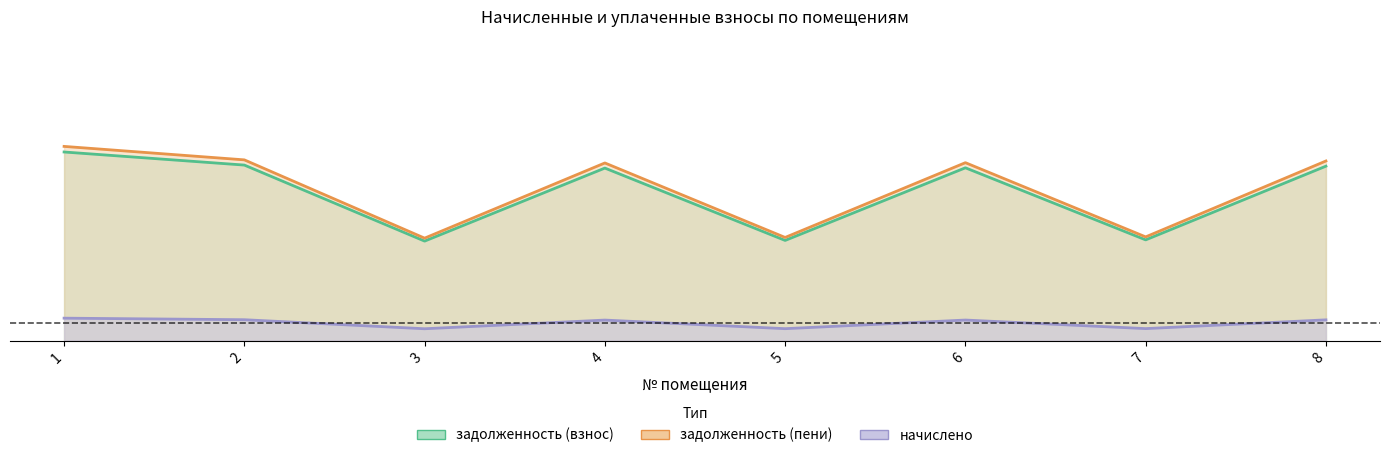

Where is начислено nearest to the value 0?

3